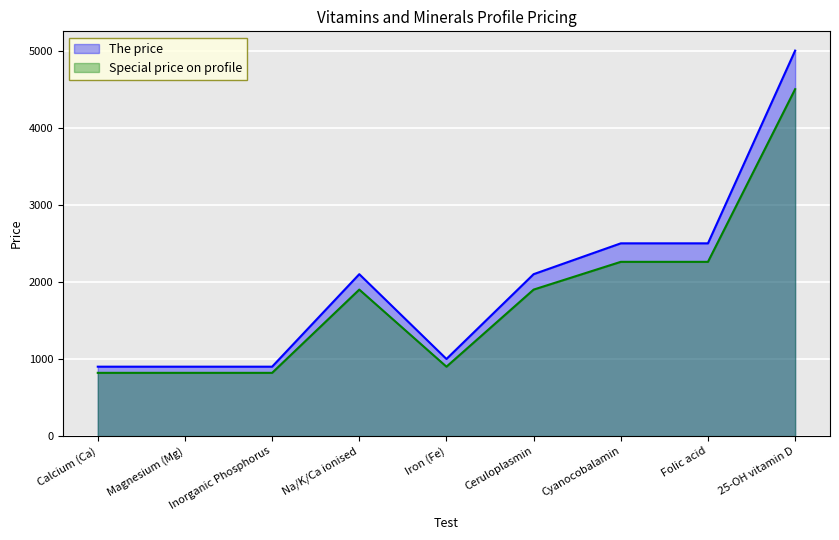

In Special price on profile, how many points are lower than both neighbors (excluding endpoints)?

1